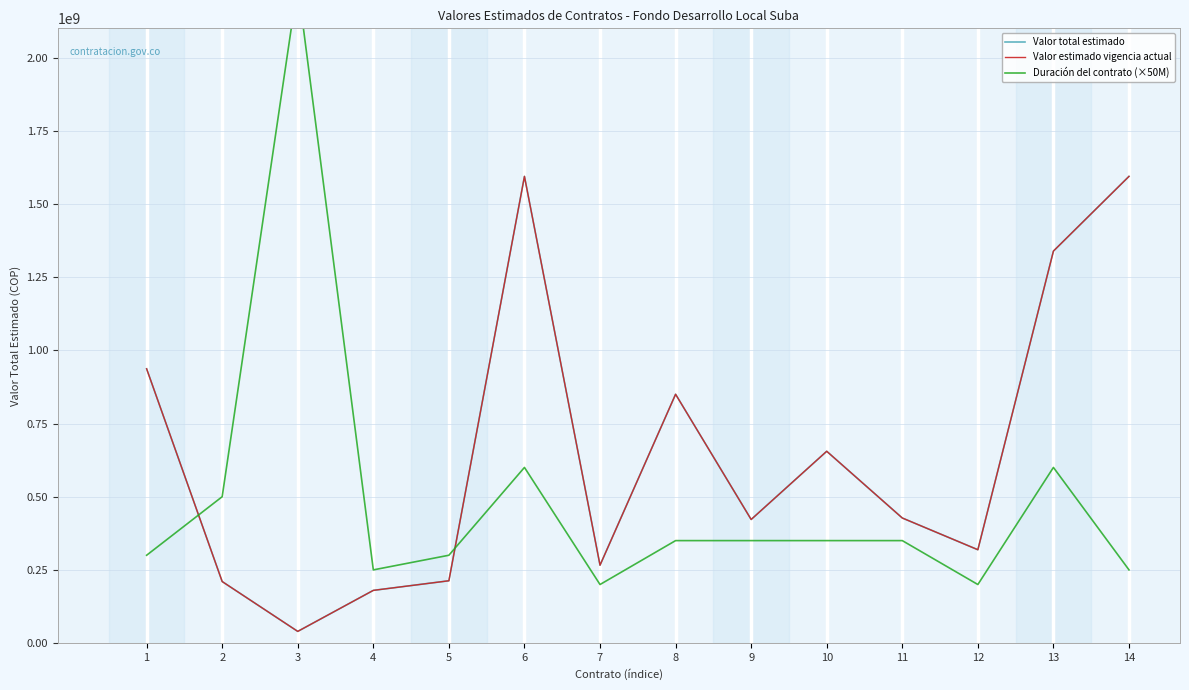

The value of Valor total estimado at 10 is 655200000. True or false?

True